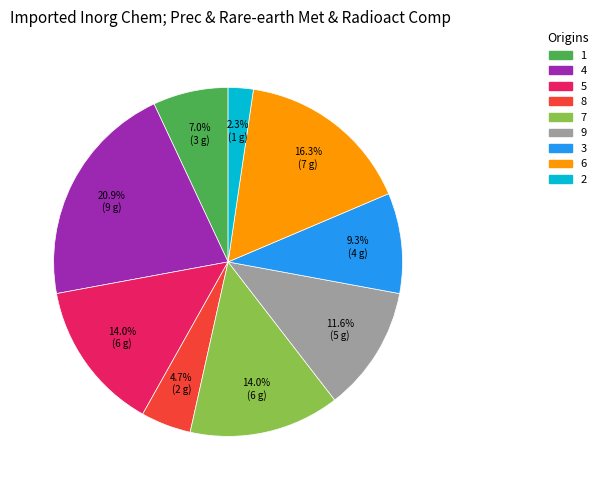

Between 3 and 2, which is larger?

3